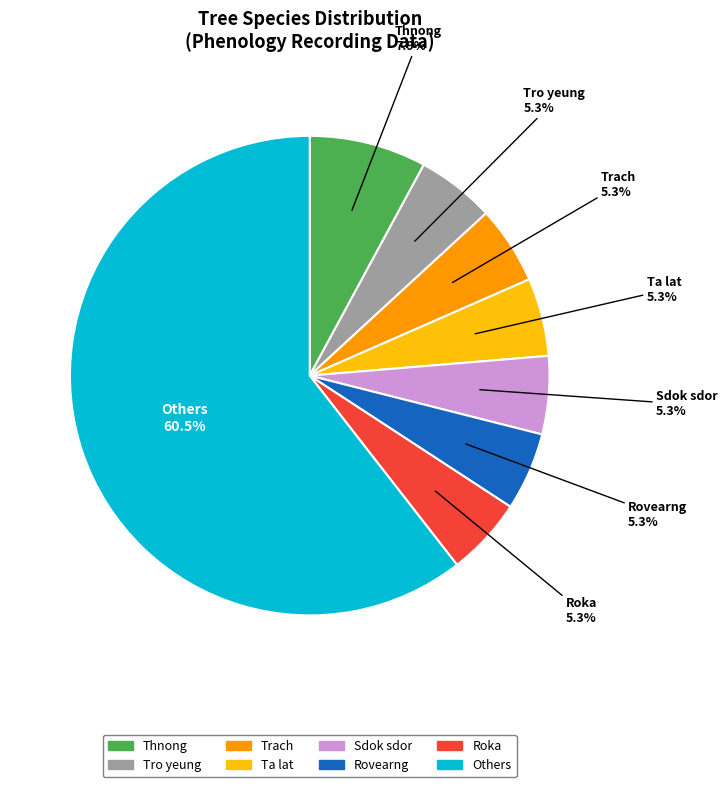

Which slice is the largest?

Others